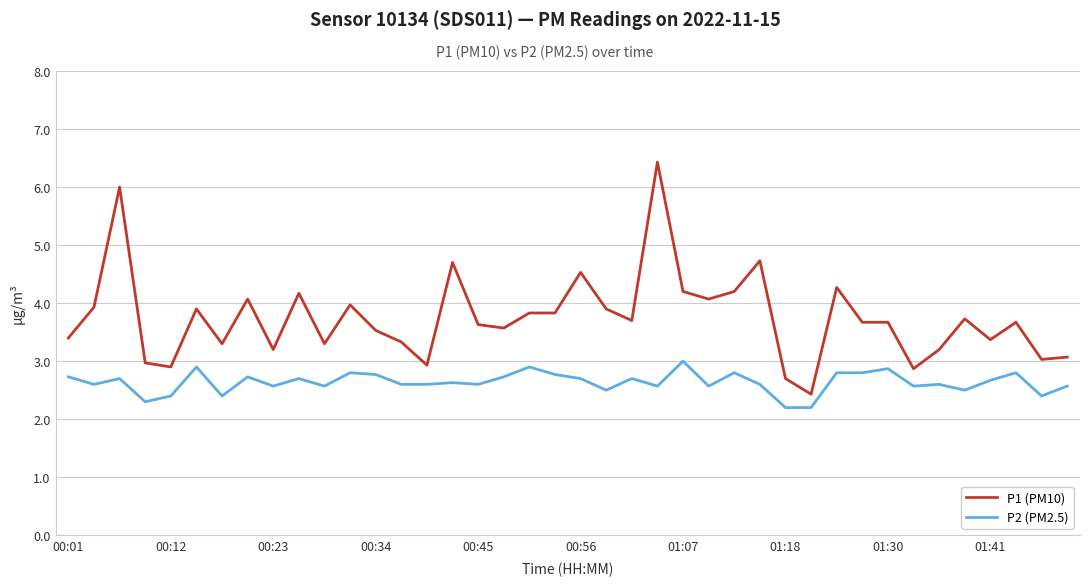

What is the sum of all P2 (PM2.5) values?

105.4